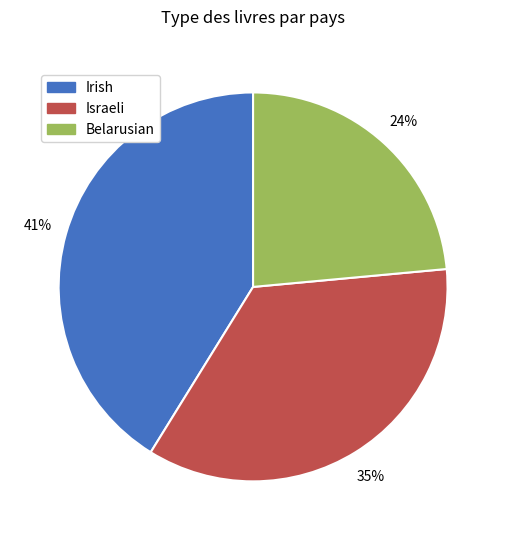

Which slice is the largest?

Irish